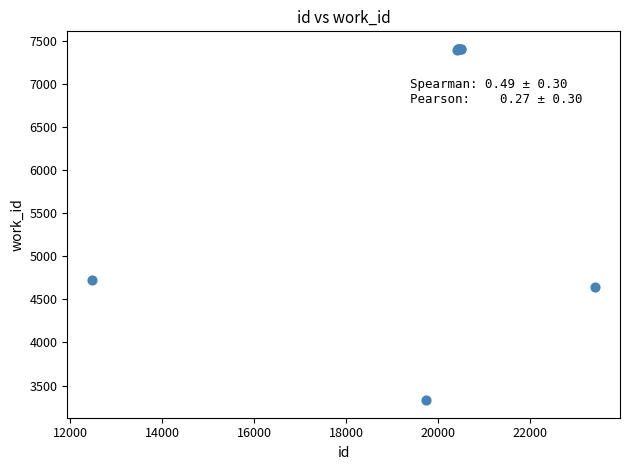

What Y value in the scatter plot is closest to 5368?

4728